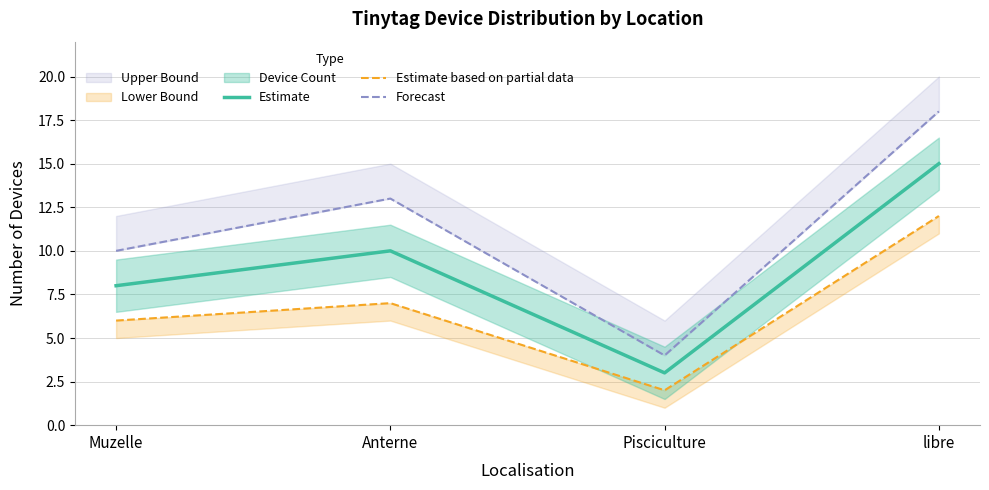

What is the total value across all series at Pisciculture?

9